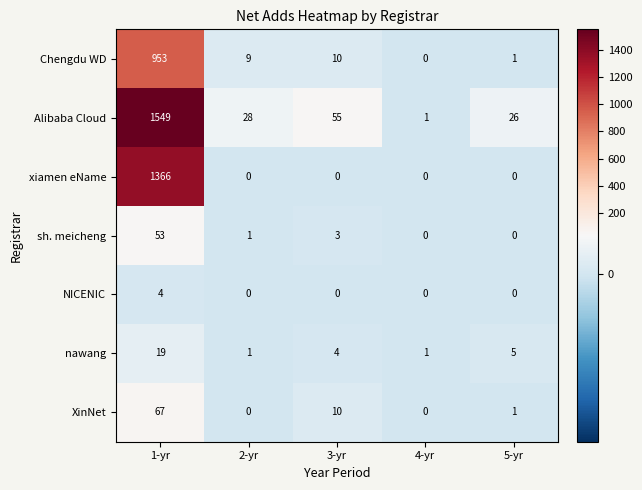

At which category does the chart reach its peak across all series?

1-yr